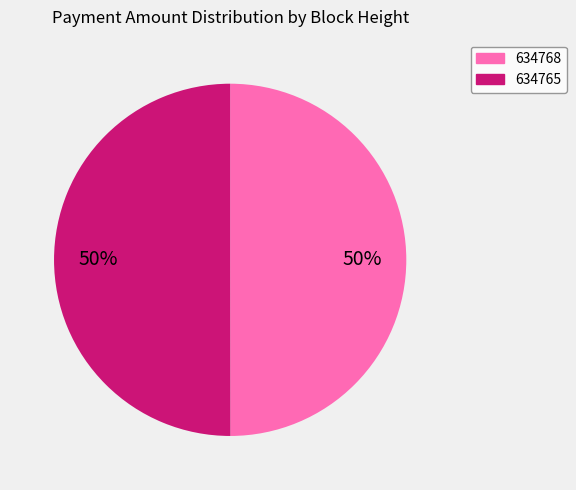

How many segments does this pie chart have?

2